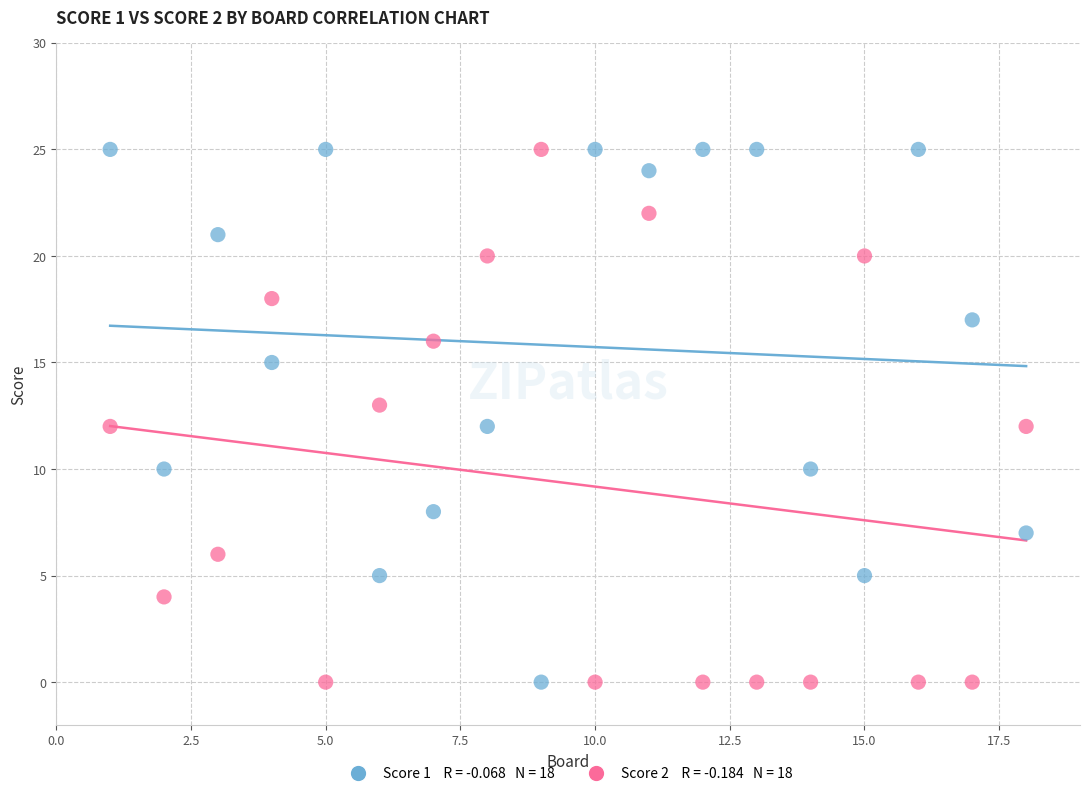

Across all data points, what is the range of Y values (max minus min)?

25